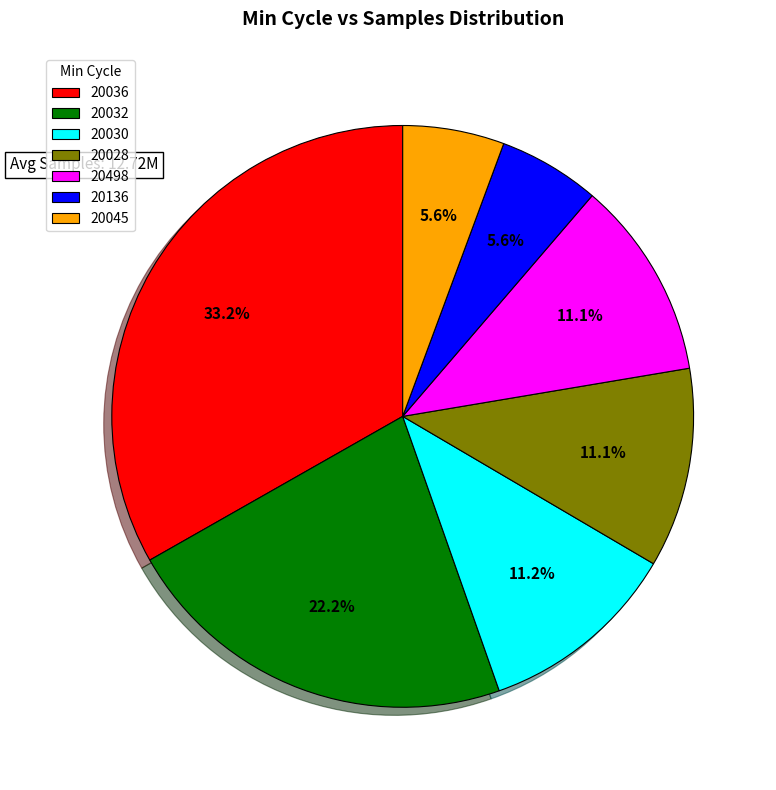

What is the ratio of the value at 20028 to the value at 20032?

0.5